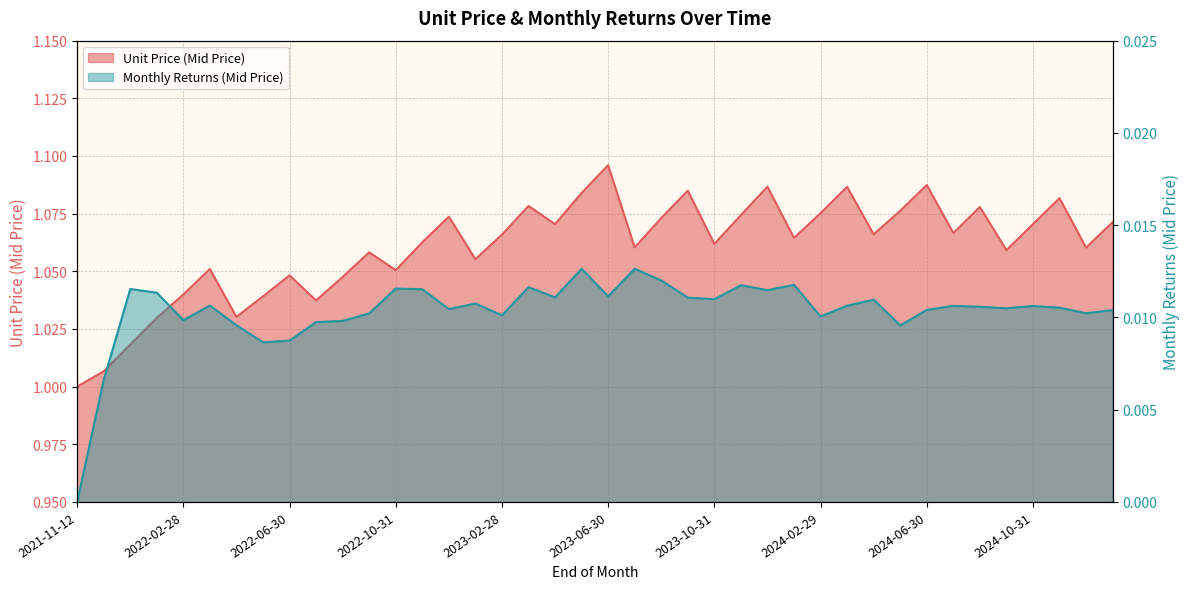

What is the label of the 15th point from the right?

2023-11-30